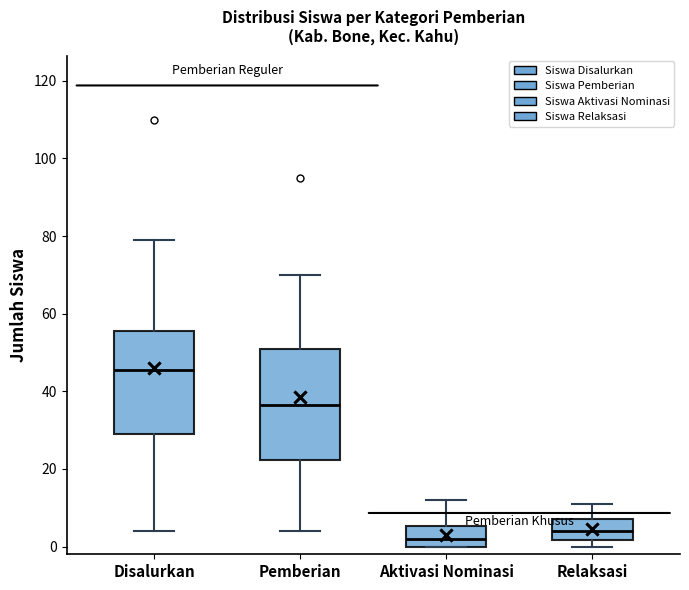

Which box's median line is the highest?

Disalurkan